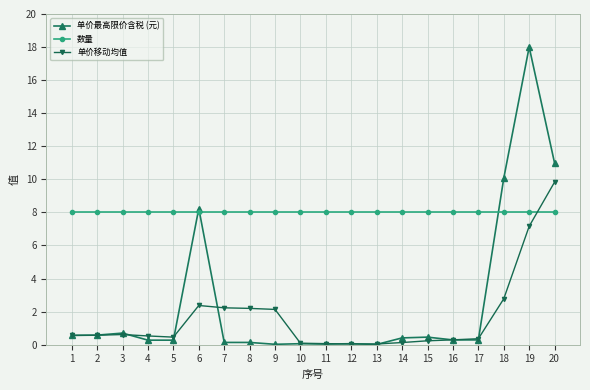

How many distinct data groups are displayed?

3